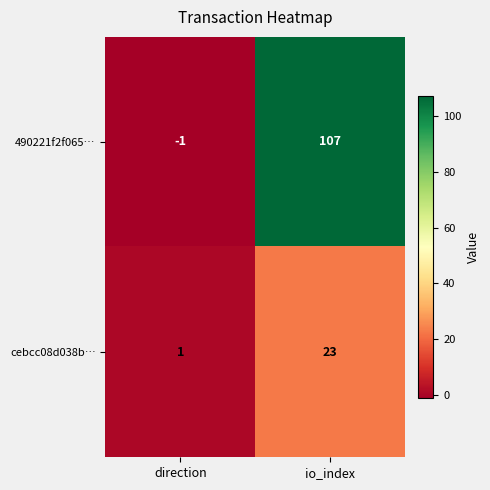

At which category does the chart reach its peak across all series?

io_index